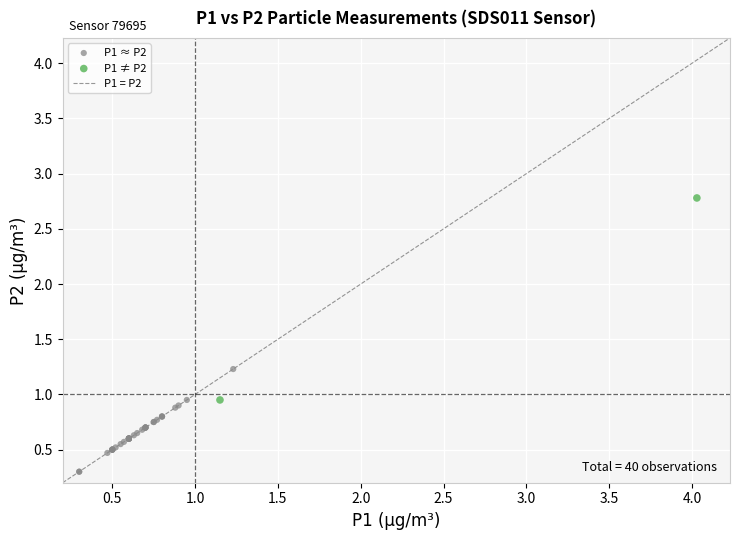

Which series contains the highest Y value?

P1 ≠ P2